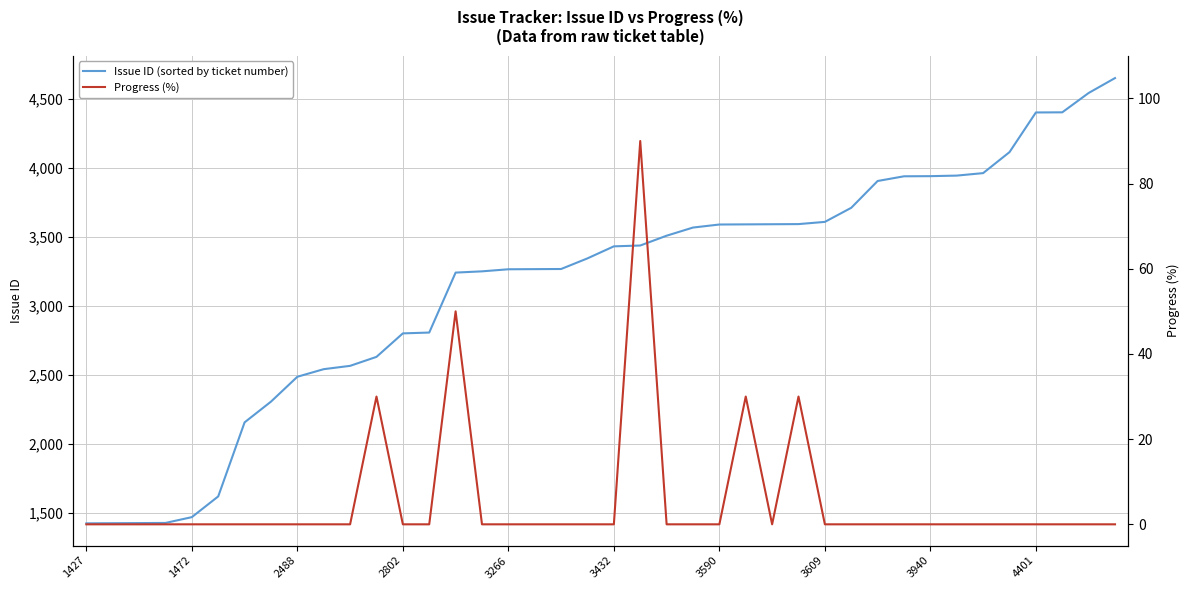

How many values in the Issue ID (sorted by ticket number) series are below 3432?

20